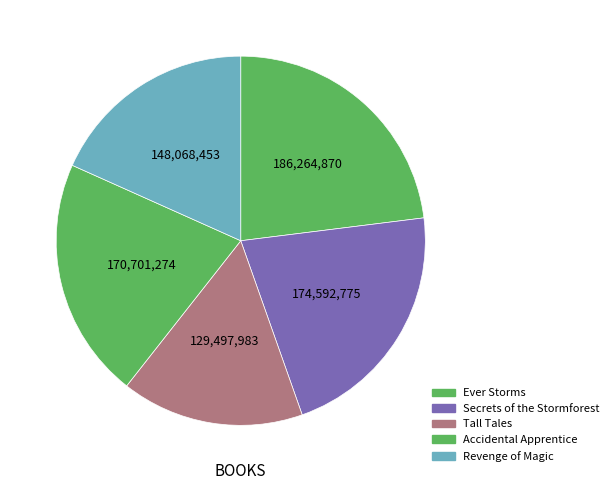

How many slices are in this pie chart?

5